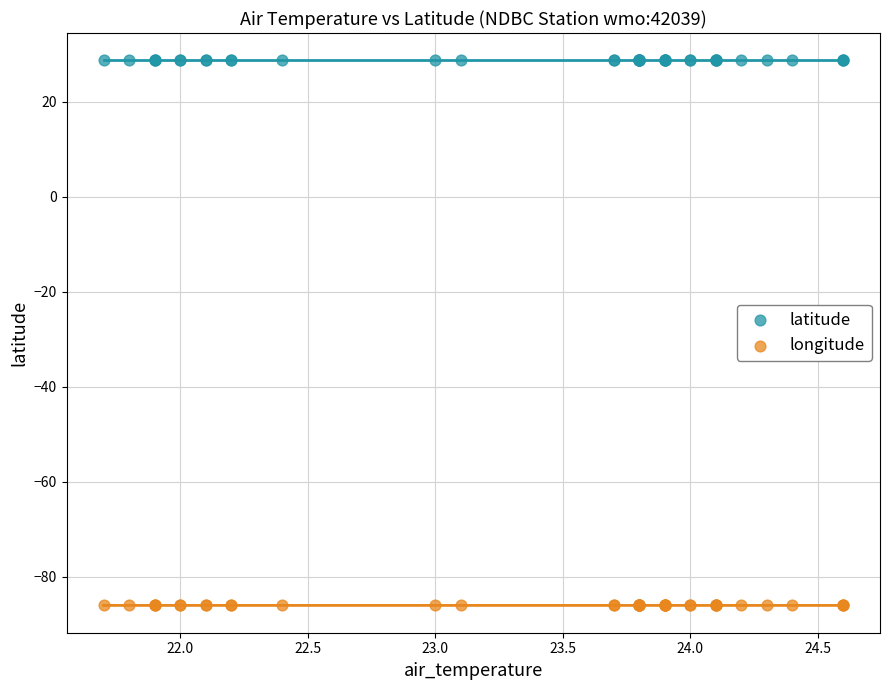

Which series has the widest spread of Y values?

longitude